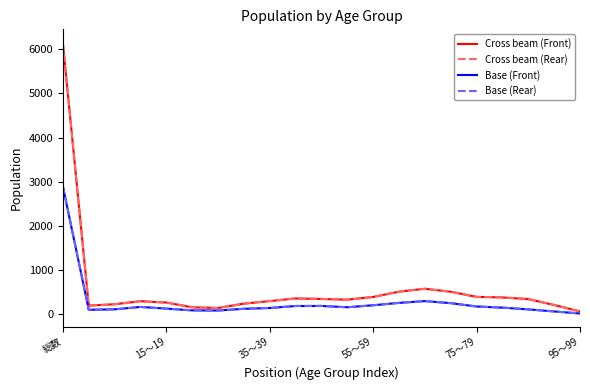

Which series has the largest range (max minus min)?

Cross beam (Rear)